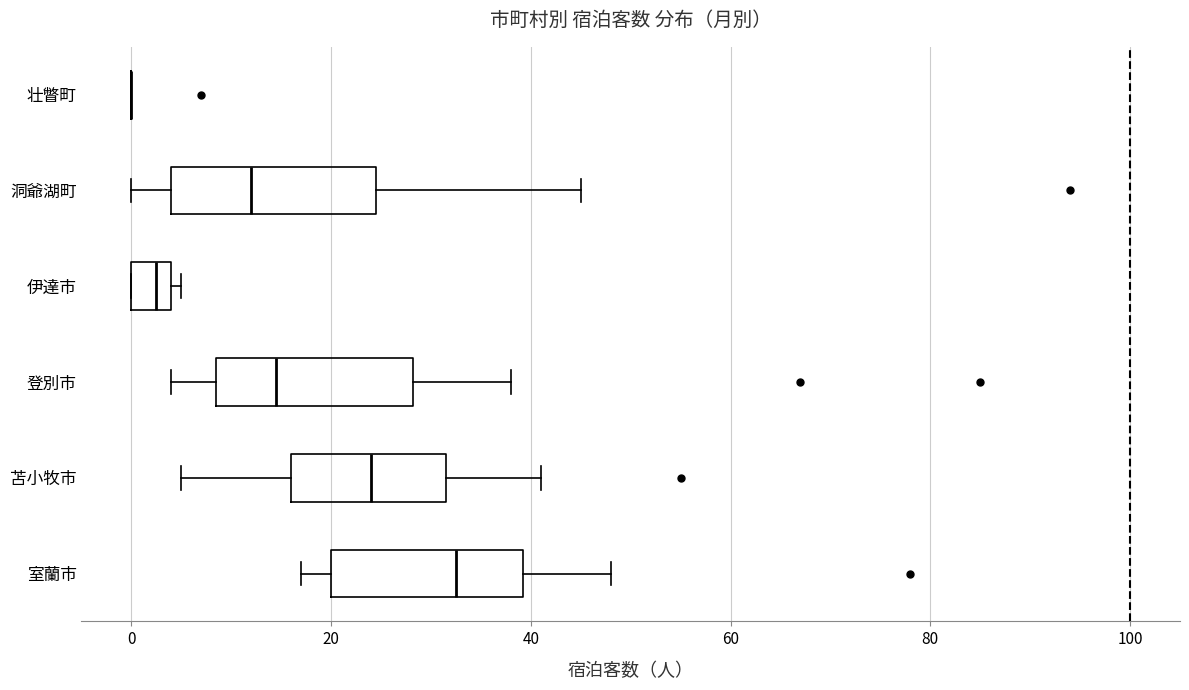

Reading bottom to top, transcribe this box plot: for each box, give where its median line is, the range the box spans, and where its two whiskers end, as read against the x-axis. The values are not printed on the chart, so give them approximately, as read against the axis.

室蘭市: median 32, box 20 to 40, whiskers 18 to 48
苫小牧市: median 24, box 16 to 32, whiskers 6 to 42
登別市: median 14, box 8 to 28, whiskers 4 to 38
伊達市: median 2, box 0 to 4, whiskers 0 to 6
洞爺湖町: median 12, box 4 to 24, whiskers 0 to 46
壮瞥町: box collapsed to a line at 0, whiskers 0 to 0